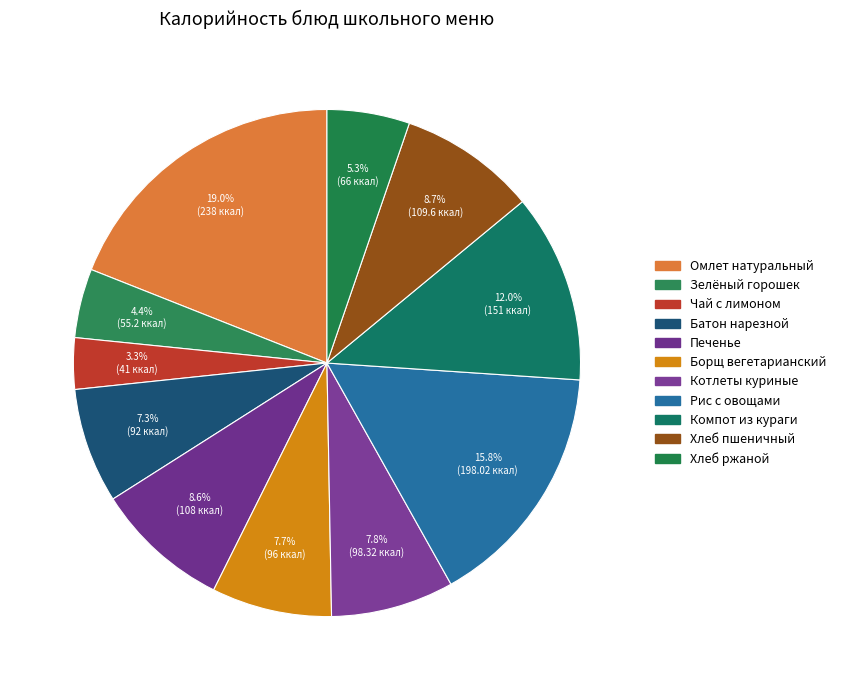

Does any single category account for the majority?

No